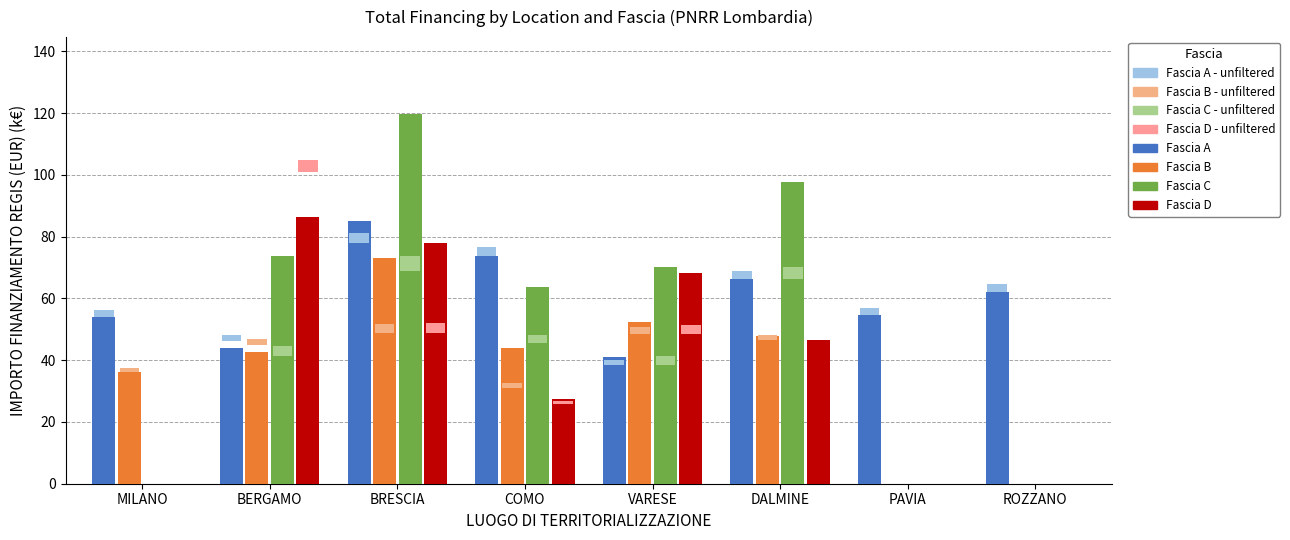

Which category has the lowest value in the Fascia D series?

MILANO